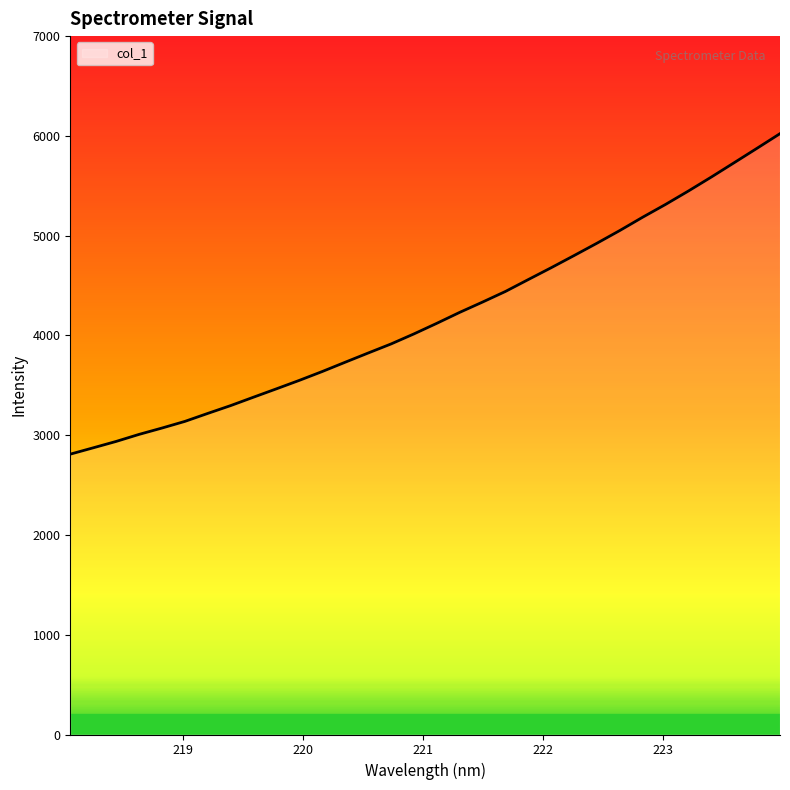

What is the smallest value displayed?

2810.0